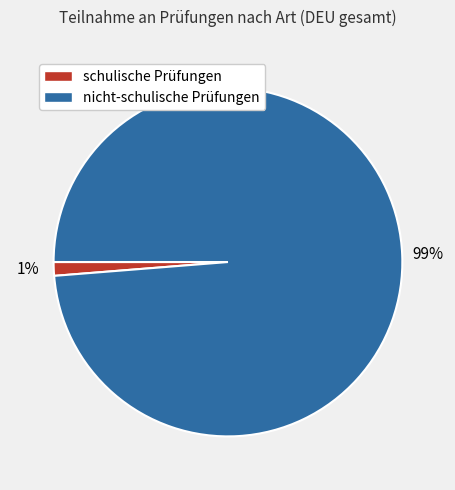

Rank the categories by value from lowest to highest.

schulische Prüfungen, nicht-schulische Prüfungen